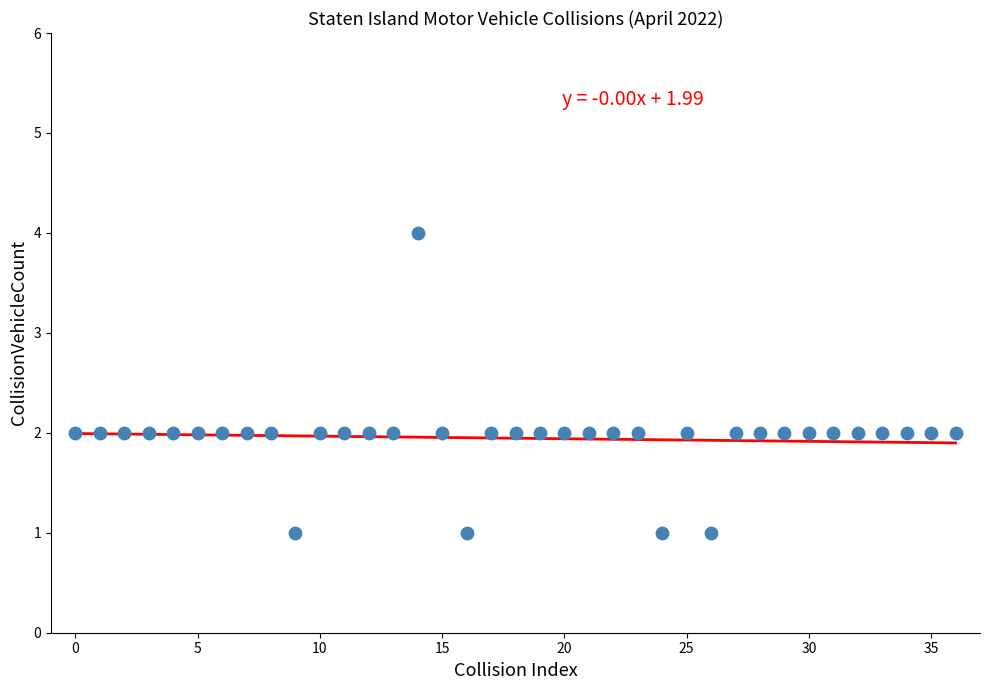

What is the range of Y values (max minus min)?

3